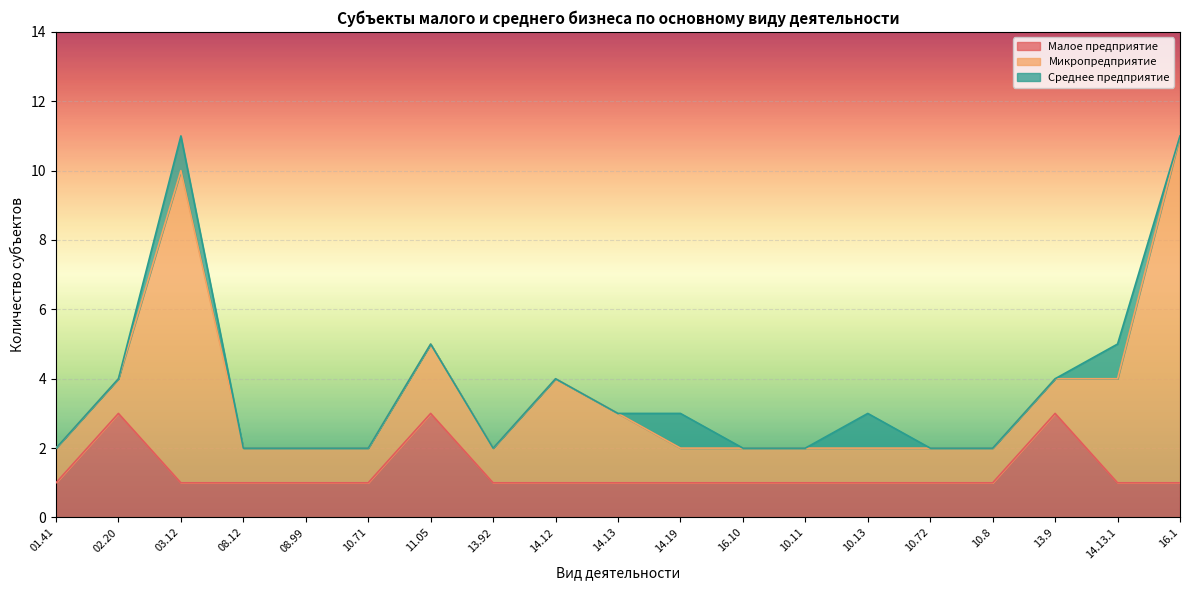

What is the greatest value displayed?

10